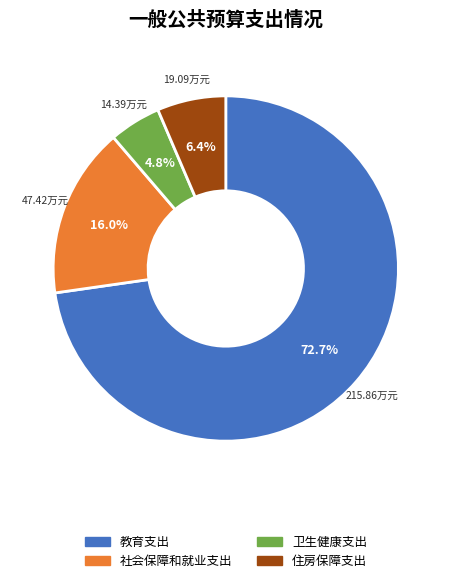

To the nearest percent, what is the combined percentage of 社会保障和就业支出 and 卫生健康支出?

21%